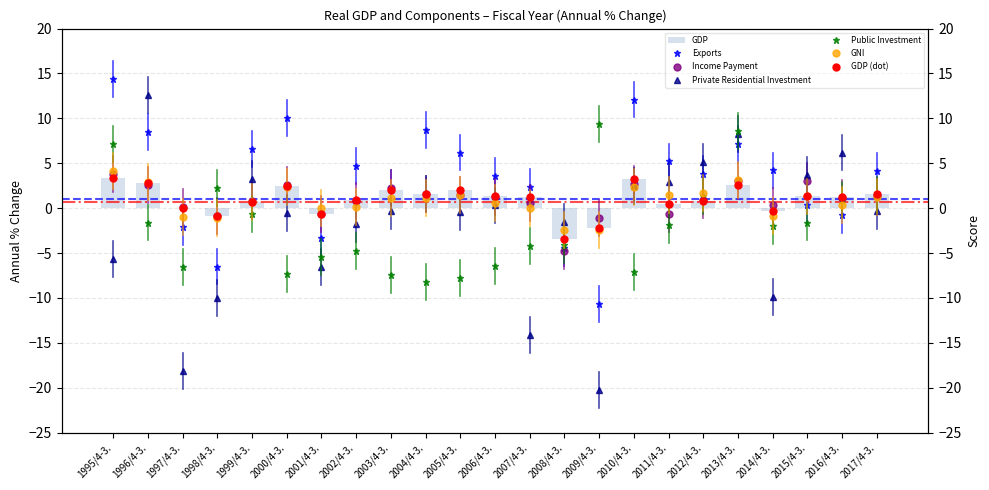

How many negative values does the Private Residential Investment series have?

13